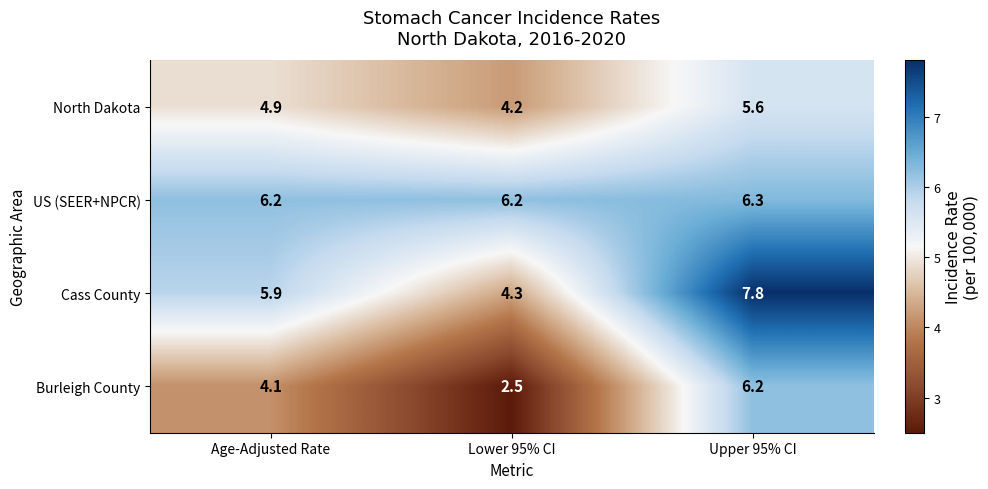

At which category does the chart reach its peak across all series?

Upper 95% CI